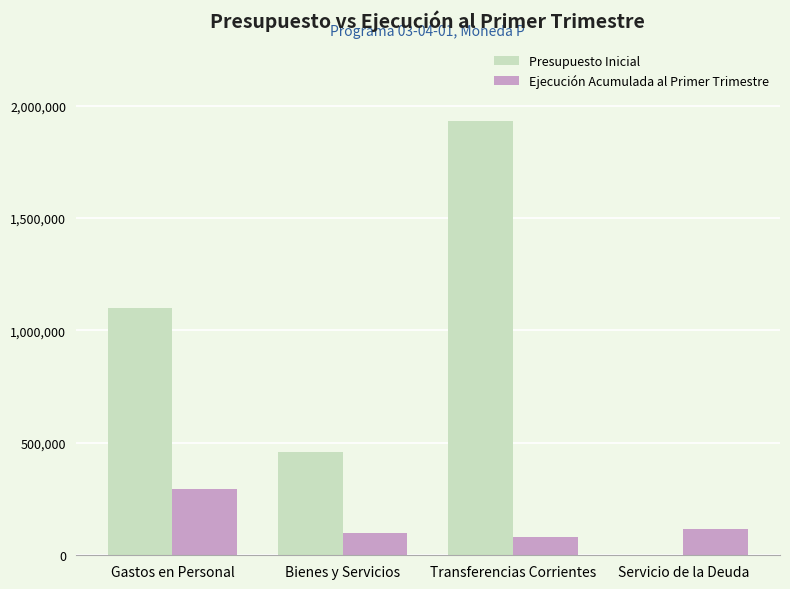

Are the bars horizontal?

No